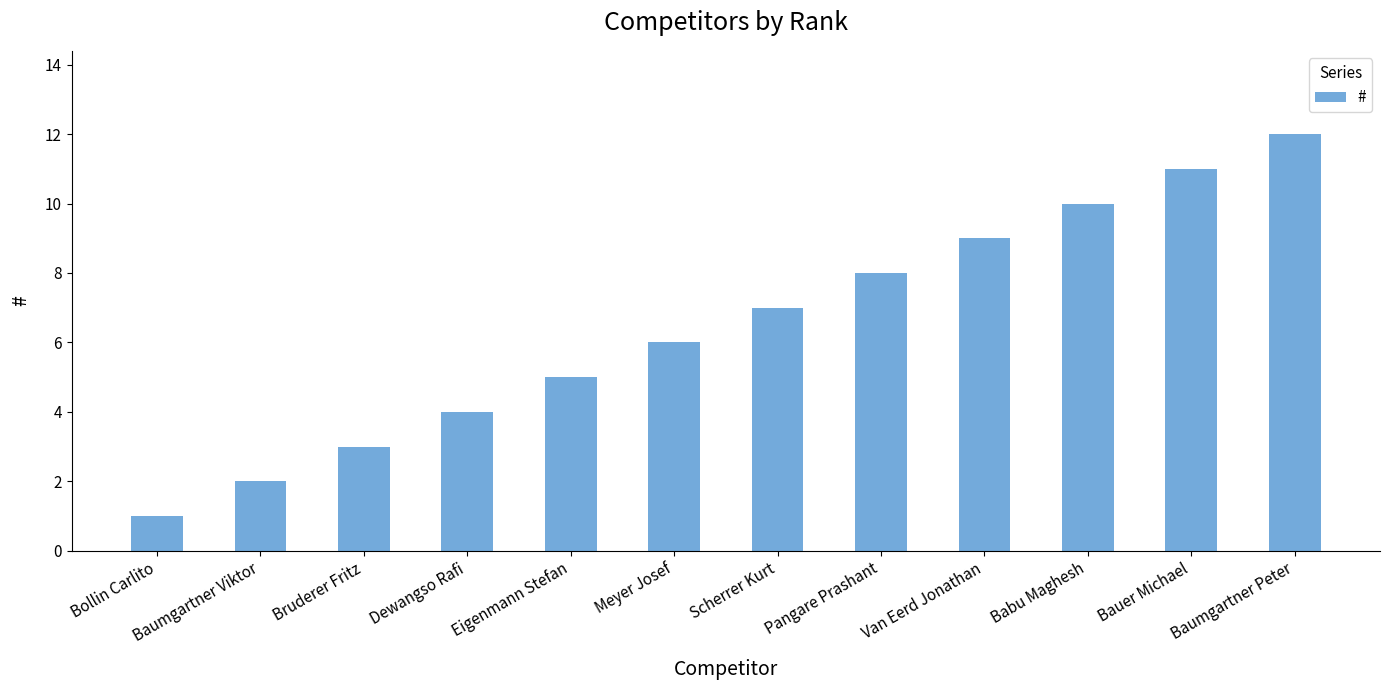

What is the label of the 5th bar from the left?

Eigenmann Stefan